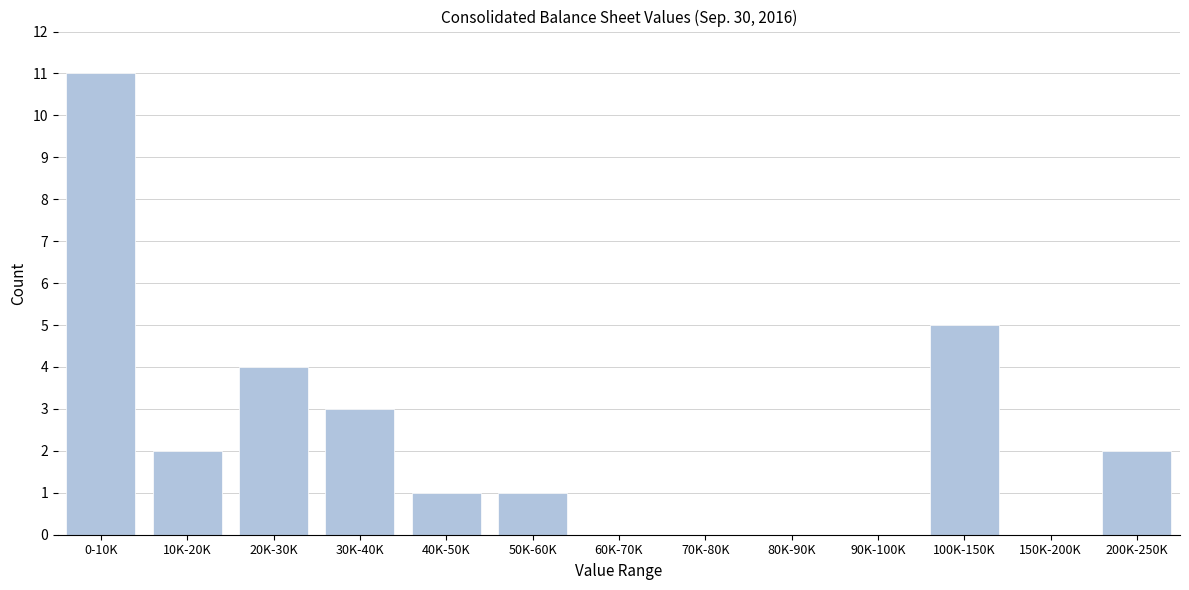

Reading left to right, extract all data points from this chart.

0-10K=11	10K-20K=2	20K-30K=4	30K-40K=3	40K-50K=1	50K-60K=1	60K-70K=0	70K-80K=0	80K-90K=0	90K-100K=0	100K-150K=5	150K-200K=0	200K-250K=2